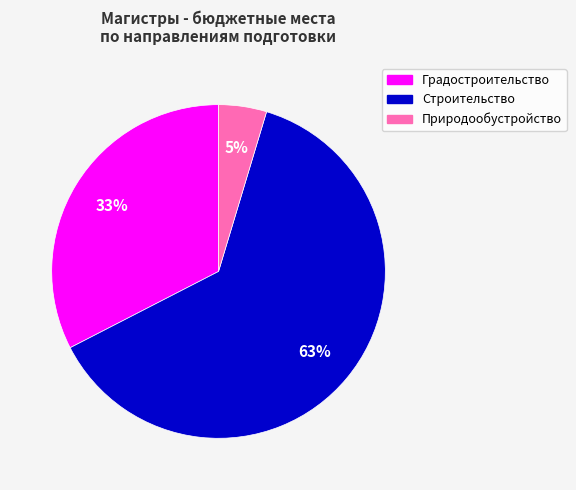

Is there any slice that represents more than half of the pie?

Yes